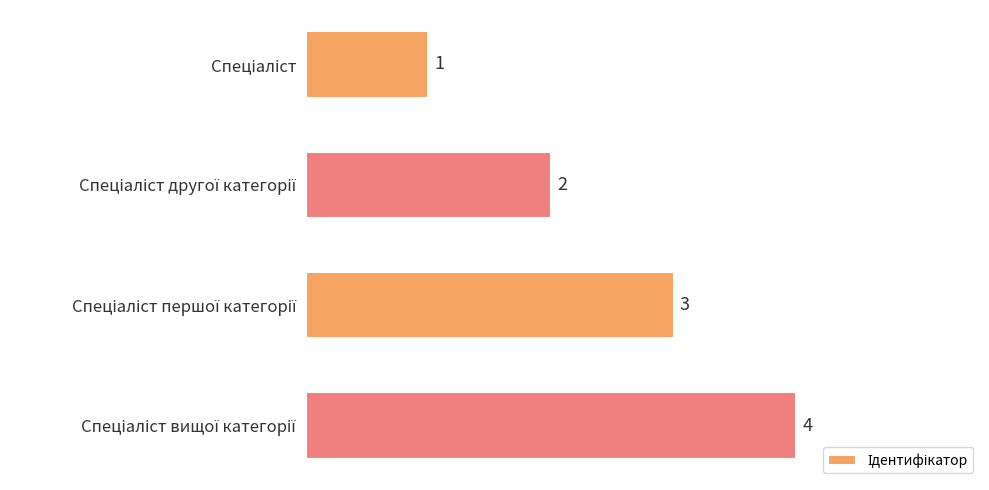

How many values are between 2 and 4?

3